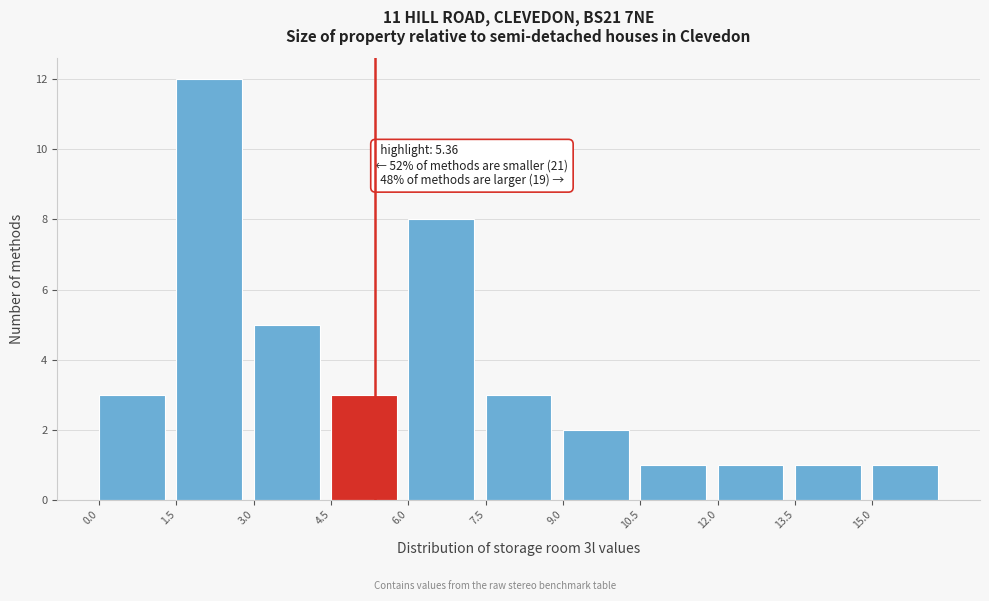

Over which range of the x-axis is the bar tallest?

1.5 to 3.0